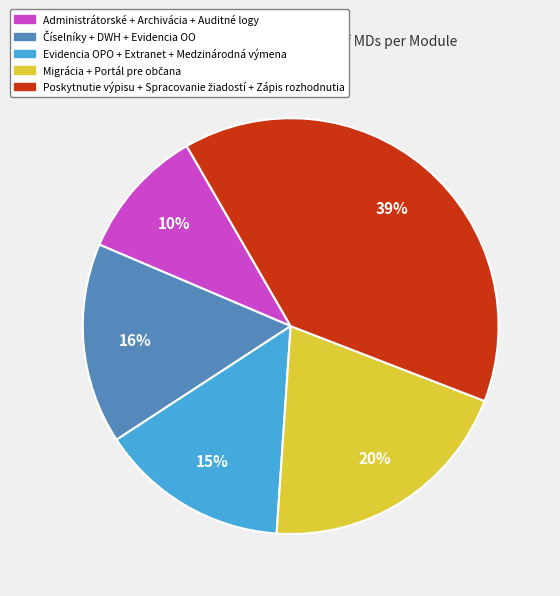

Does any single category account for the majority?

No